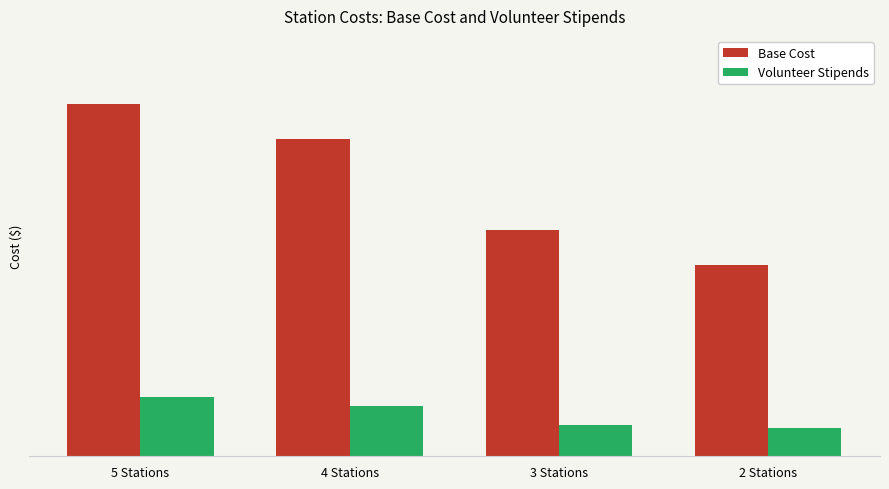

Does the chart contain stacked bars?

No